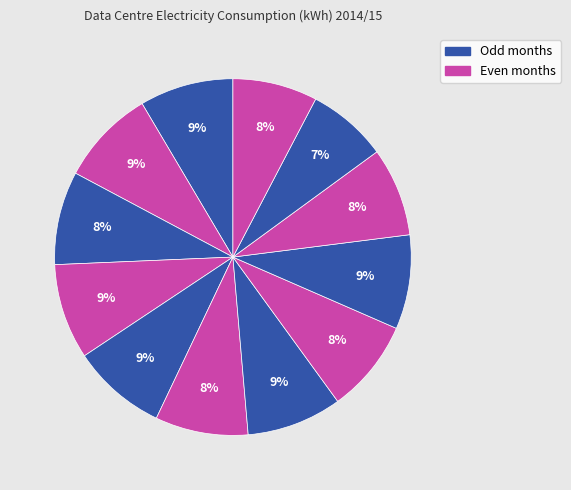

How many segments does this pie chart have?

12